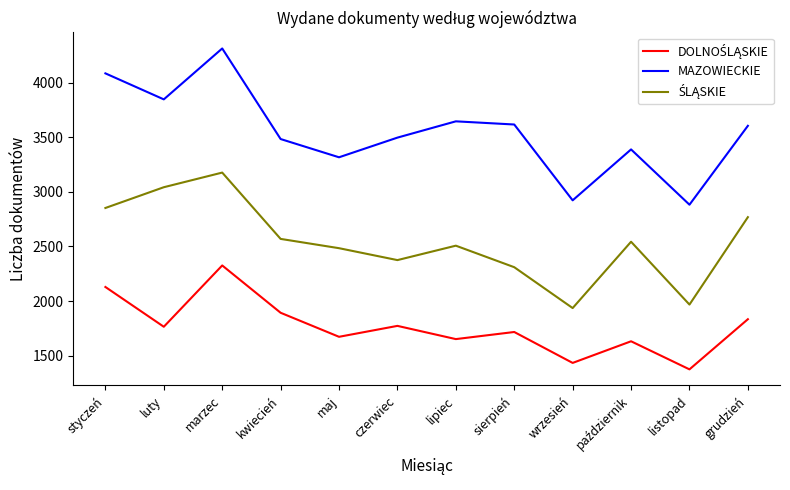

What is the highest value of the MAZOWIECKIE series?

4312